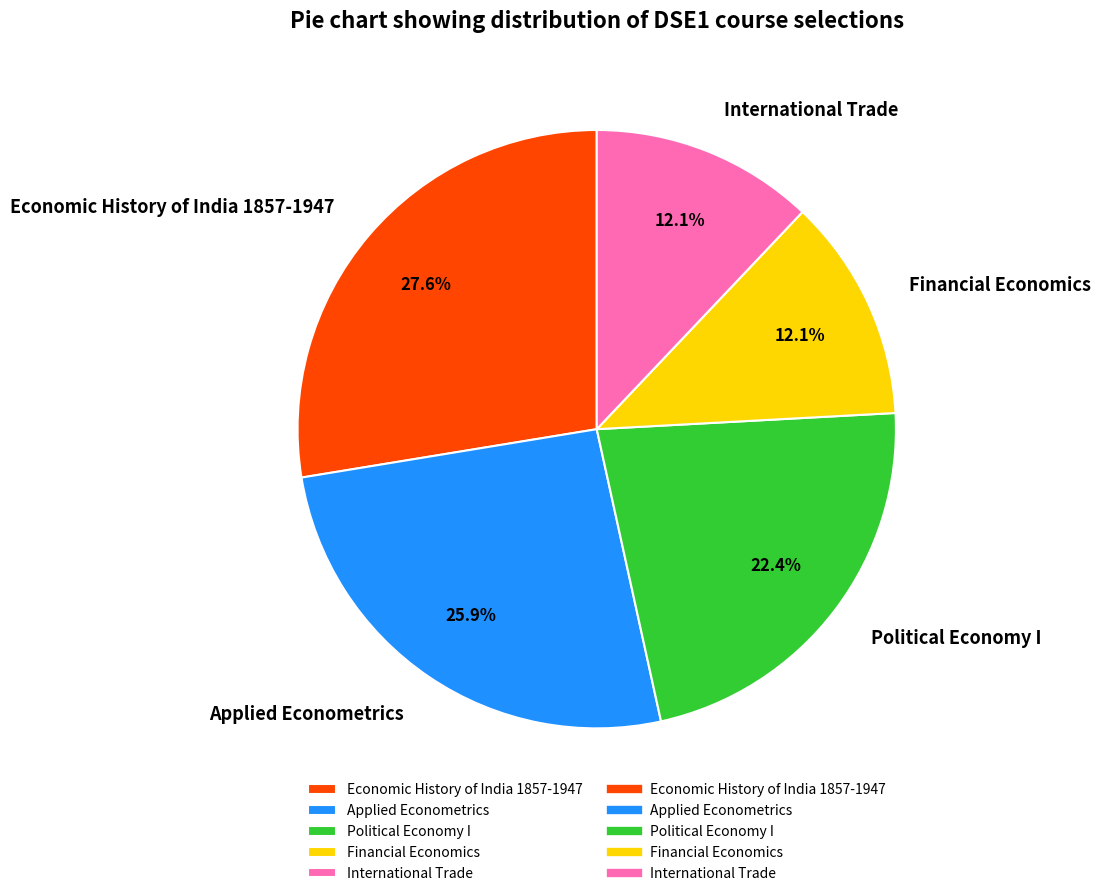

Between Economic History of India 1857-1947 and Political Economy I, which is larger?

Economic History of India 1857-1947